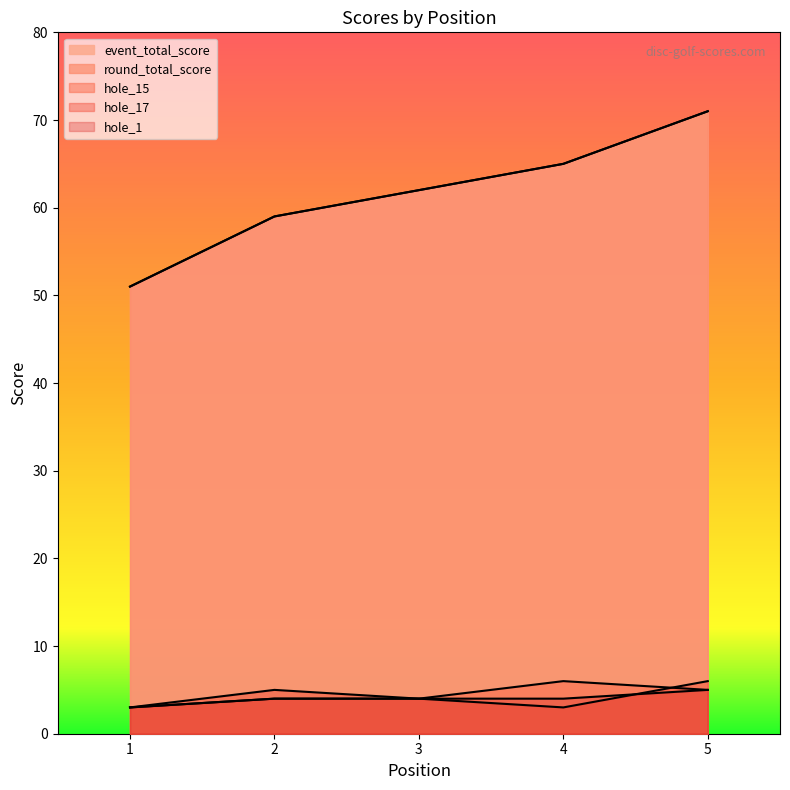

The hole_15 series shows 6 at 4. True or false?

True